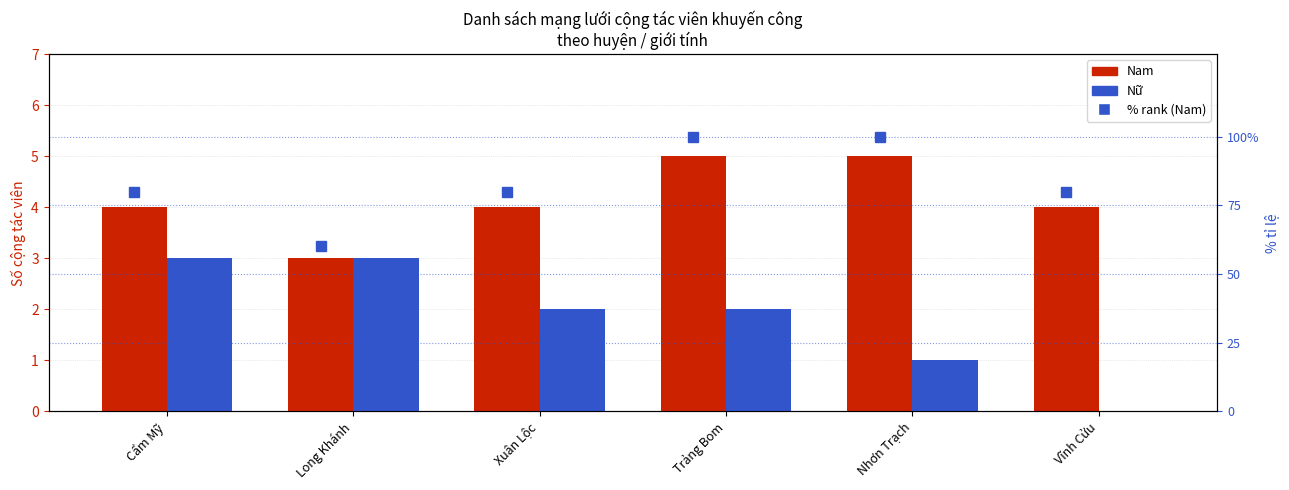

Count the % rank (Nam) values in the range 80 to 100.

5